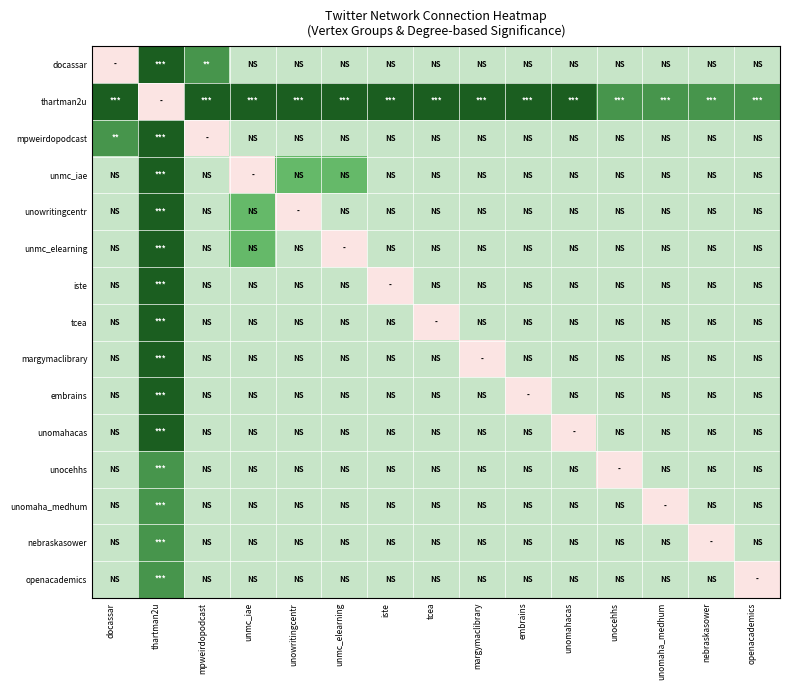

What is the difference between the highest and lowest values at docassar?

1.5